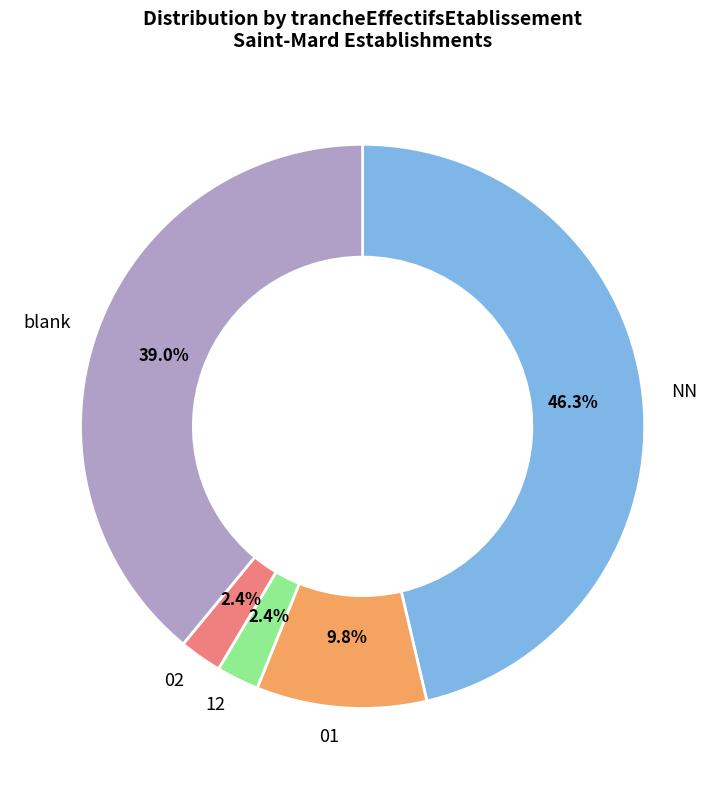

To the nearest percent, what is the difference between the largest and smallest slice percentages?

44%